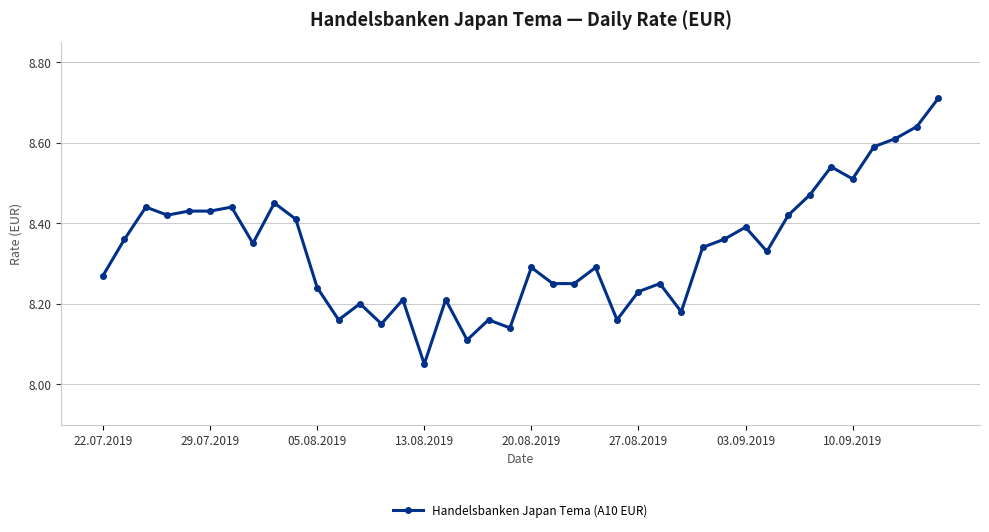

What is the sum of all values?

333.4